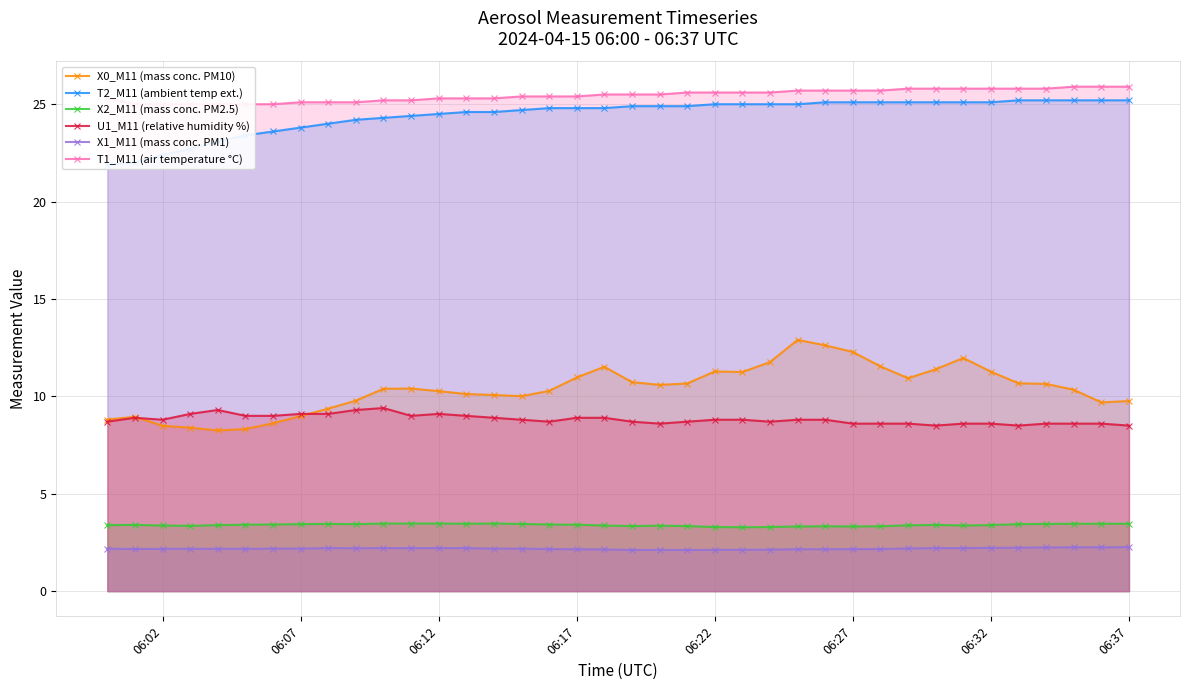

True or false: U1_M11 (relative humidity %) has more than 1 points higher than both neighbors.

True